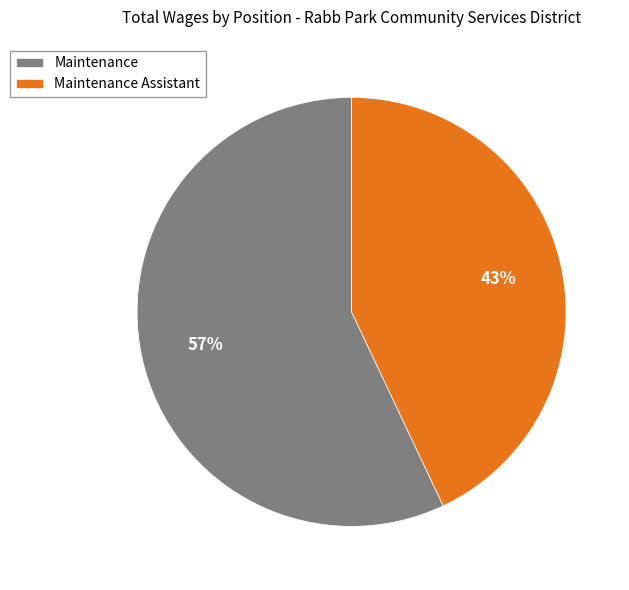

Is it true that Maintenance is 65% of the pie?

False